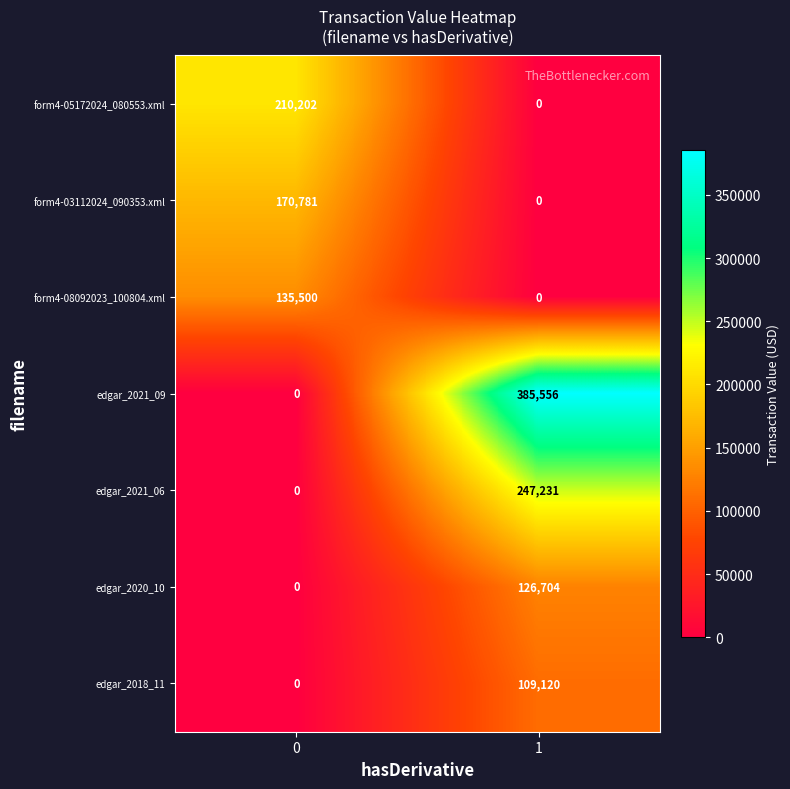

What is the spread (max minus min) of values at 0?

210202